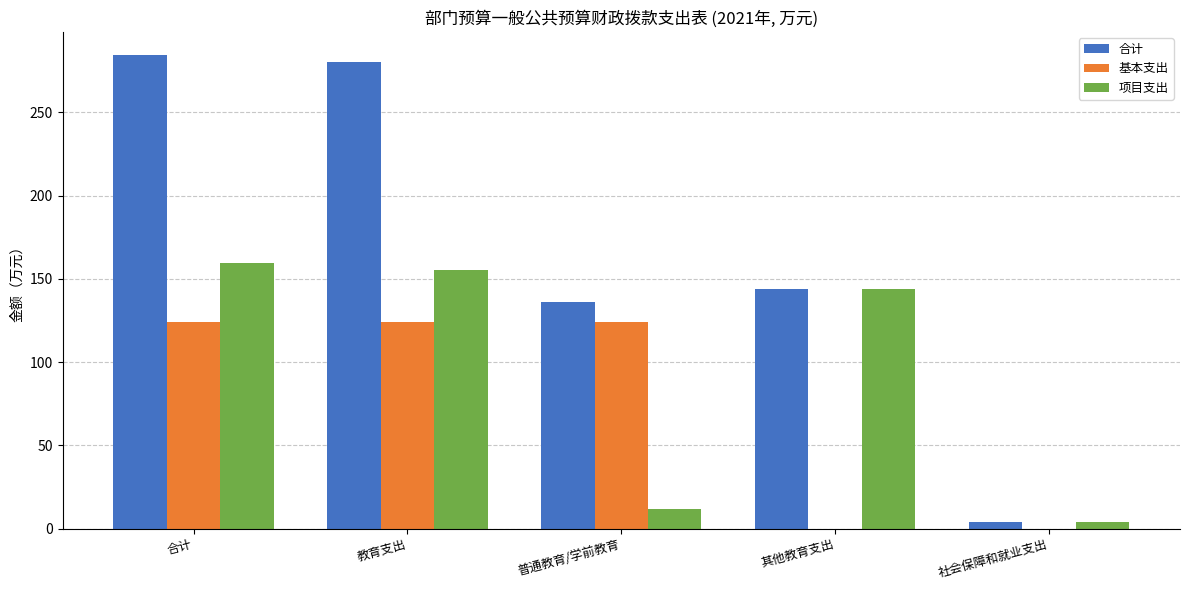

True or false: 基本支出 has a value of -56.4 at 其他教育支出.

False